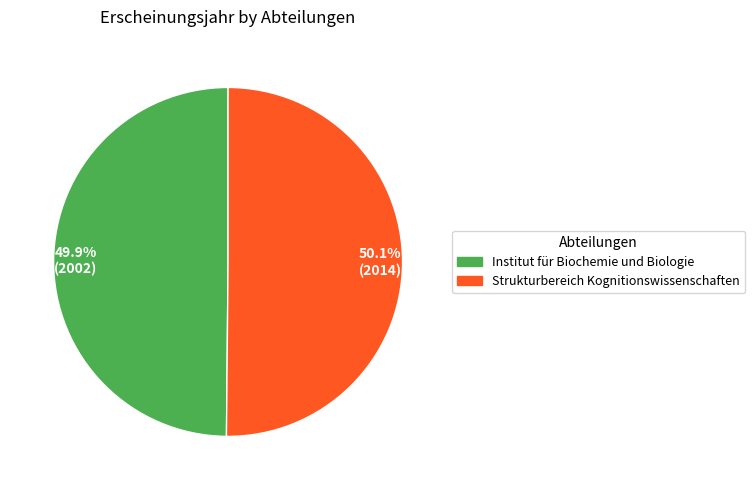

Approximately how many times larger is the value at 49.9% (2002) compared to 50.1% (2014)?

1.0